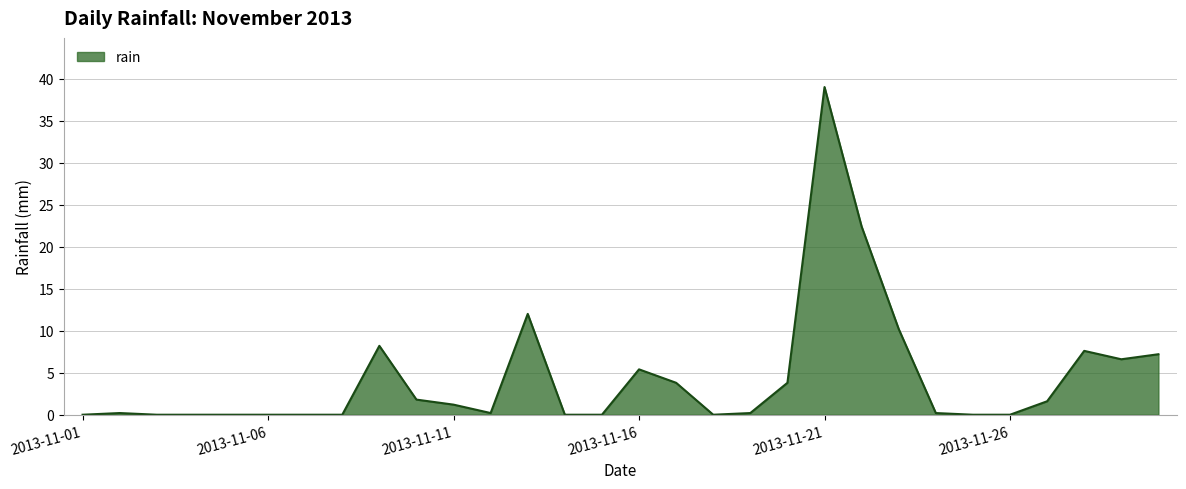

Reading left to right, list all the values displayed in this chart.

0.0	0.2	0.0	0.0	0.0	0.0	0.0	0.0	8.2	1.8	1.2	0.2	12.0	0.0	0.0	5.4	3.8	0.0	0.2	3.8	39.0	22.4	10.2	0.2	0.0	0.0	1.6	7.6	6.6	7.2